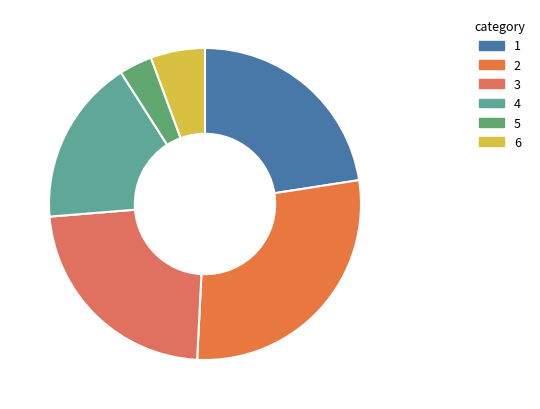

How many segments does this pie chart have?

6